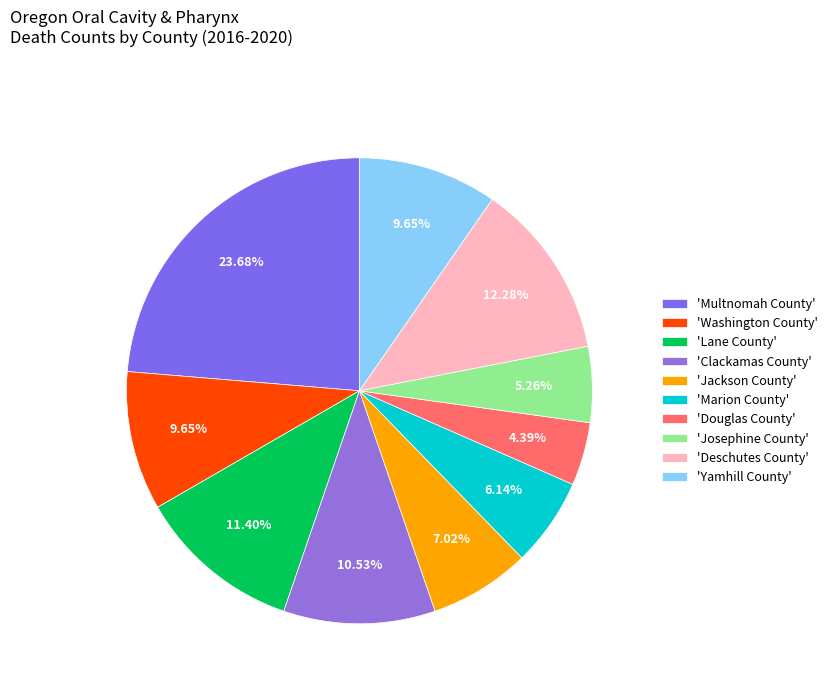

How many segments does this pie chart have?

10